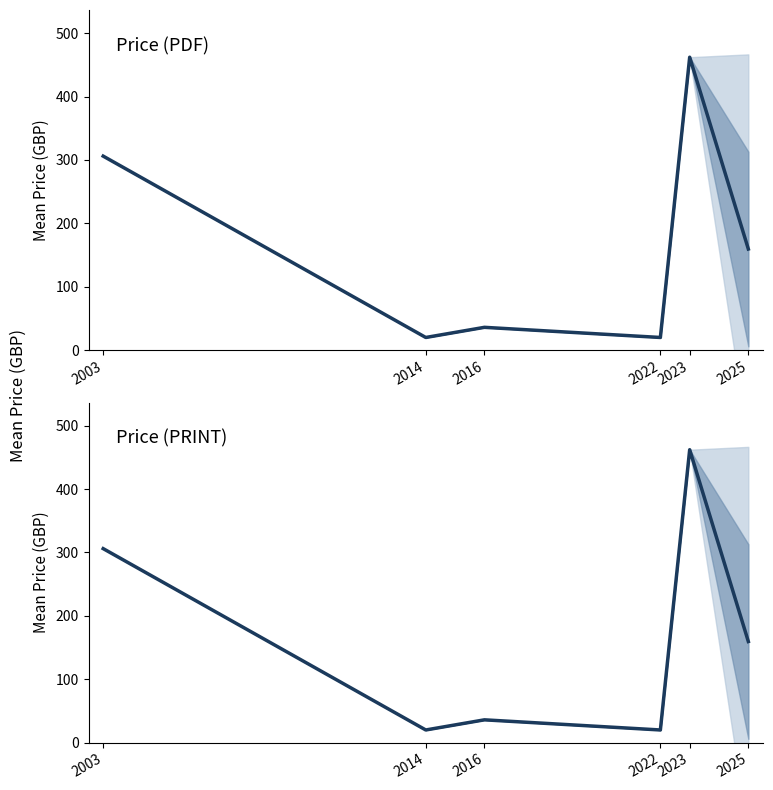

Which series has the largest range (max minus min)?

Price (PDF)